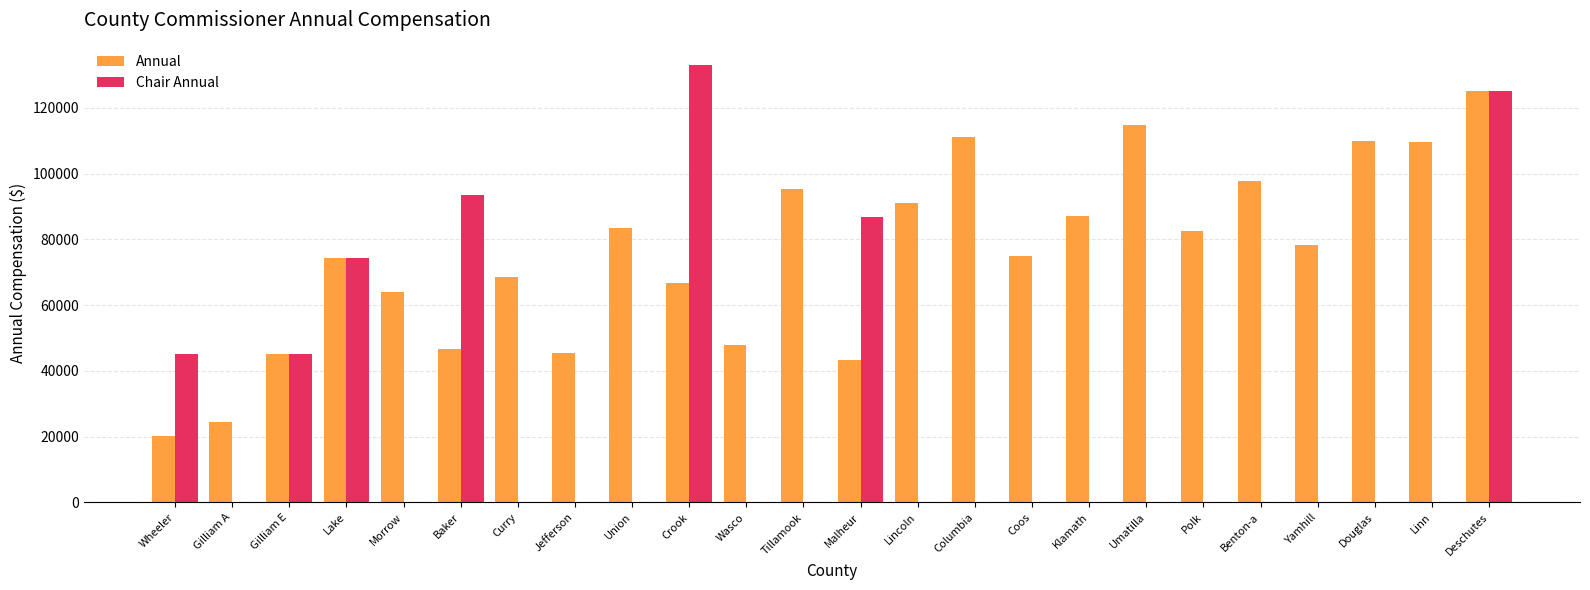

True or false: Annual has a value of 142545.5 at Polk.

False